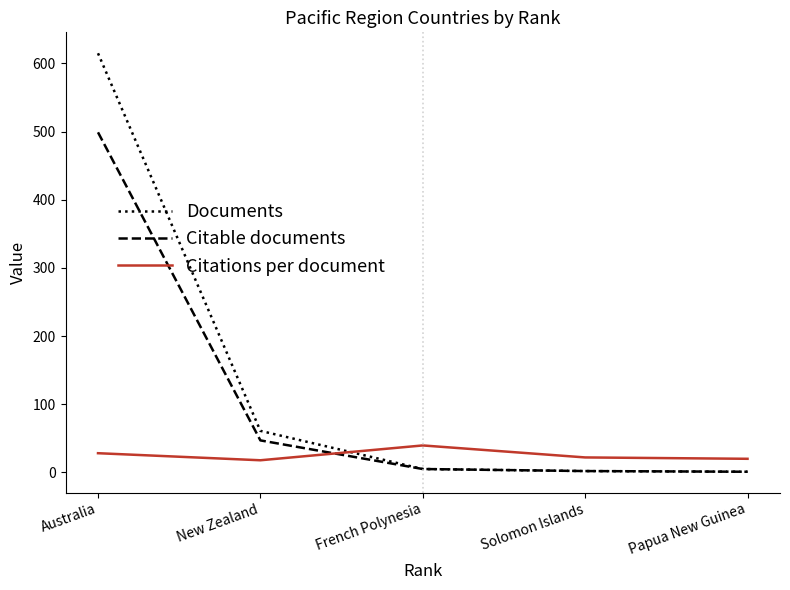

After their last crossing, which series has the higher values: Citations per document or Documents?

Citations per document